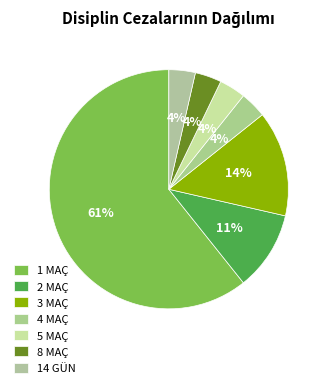

How many segments does this pie chart have?

7